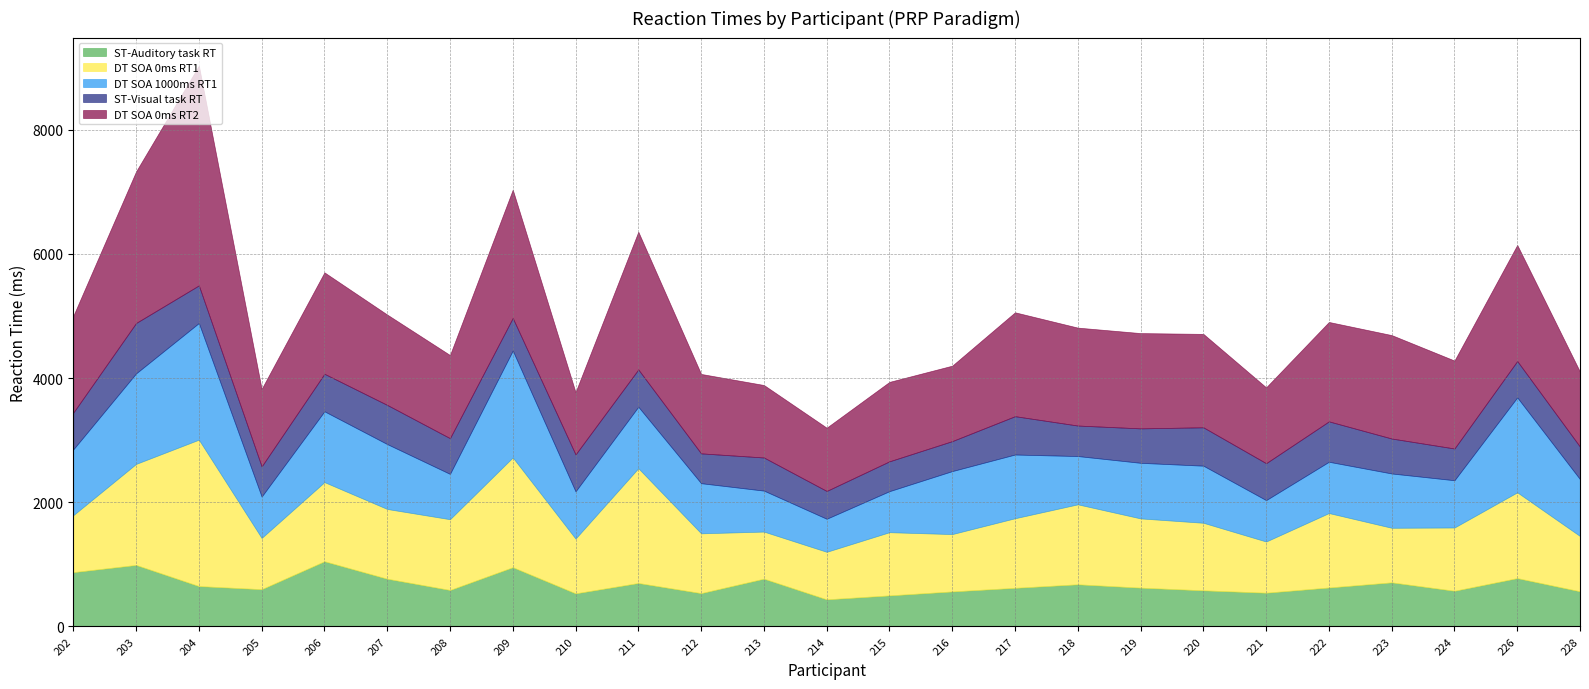

Between 215 and 203, which is larger?

203